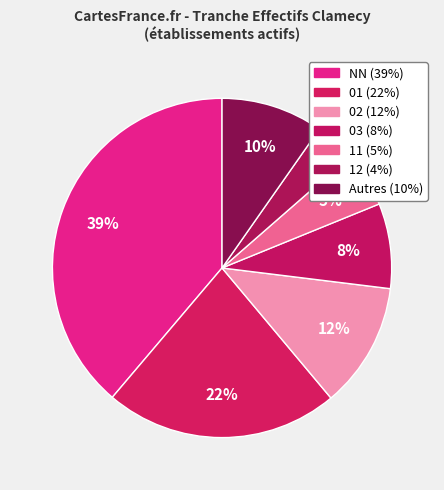

How many slices are in this pie chart?

7